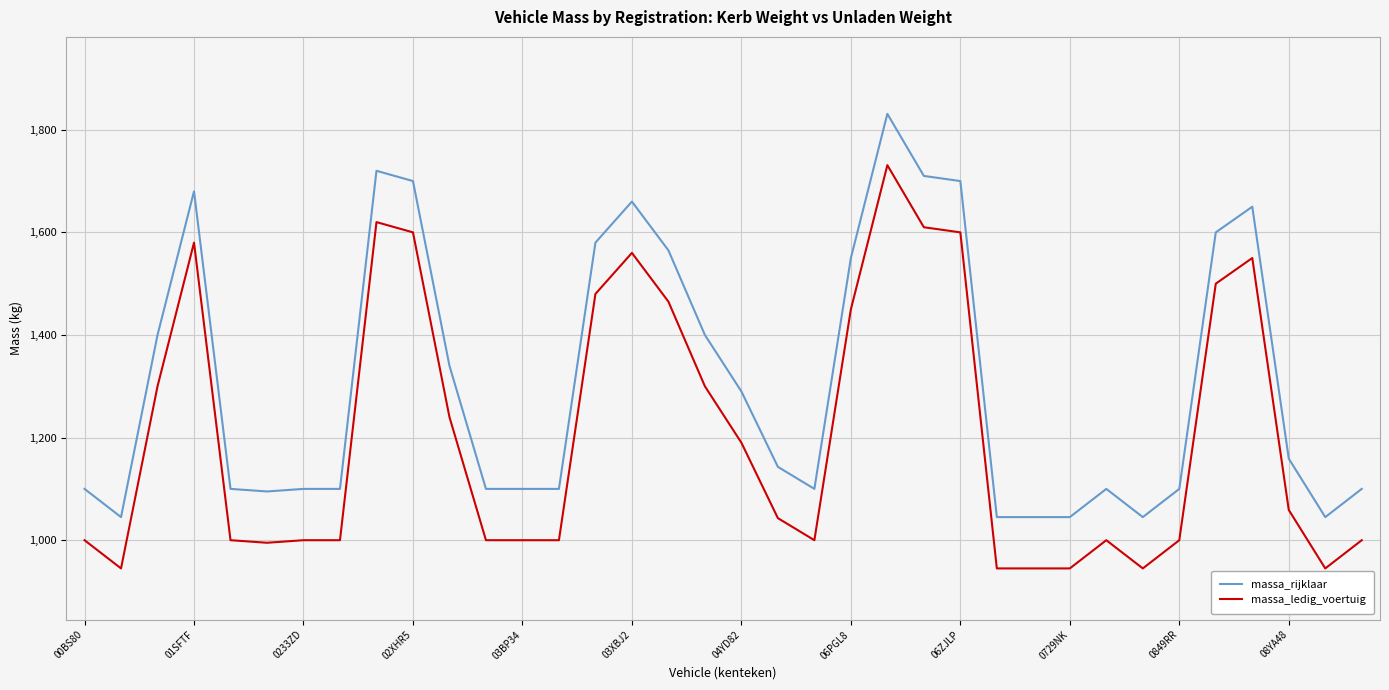

True or false: massa_rijklaar and massa_ledig_voertuig cross at least once.

False